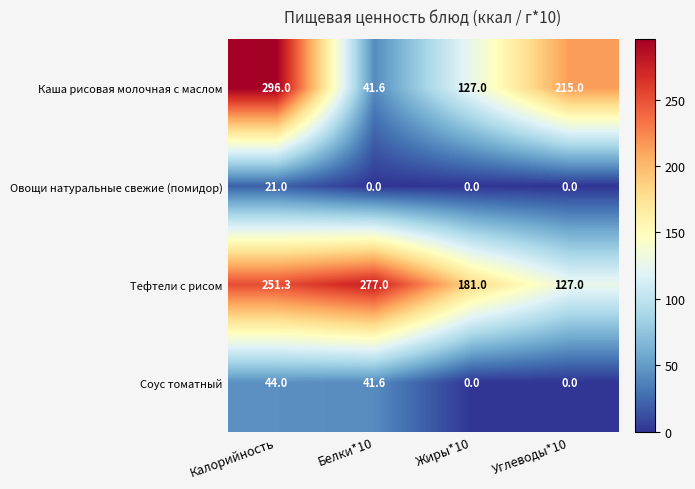

Rank the series by their maximum value, from highest to lowest.

Каша рисовая молочная с маслом, Тефтели с рисом, Соус томатный, Овощи натуральные свежие (помидор)